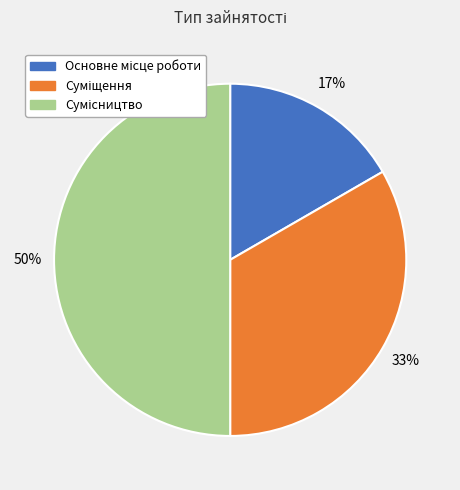

To the nearest percent, what is the difference between the Сумісництво and Основне місце роботи slice percentages?

33%